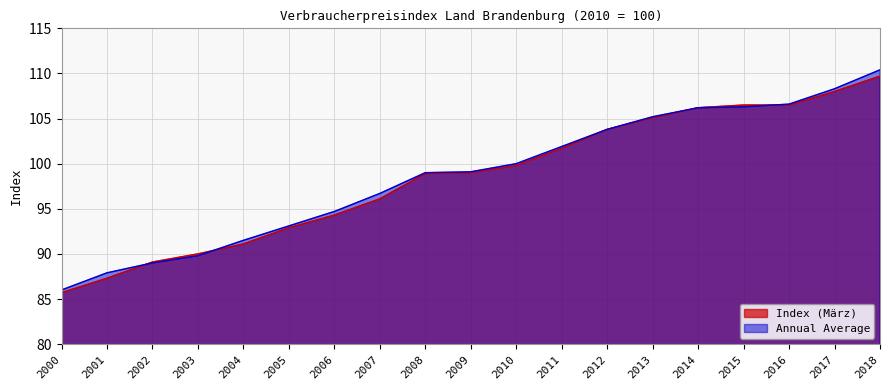

Reading right to left, transcribe all the data shown in this chart.

Index (März): 109.7	108.0	106.5	106.5	106.2	105.1	103.8	101.7	99.8	99.0	98.9	96.1	94.3	92.9	91.1	90.0	89.1	87.3	85.7
Annual Average: 110.4	108.3	106.6	106.3	106.2	105.2	103.8	101.9	100.0	99.1	99.0	96.7	94.7	93.1	91.5	89.8	89.0	87.9	86.0